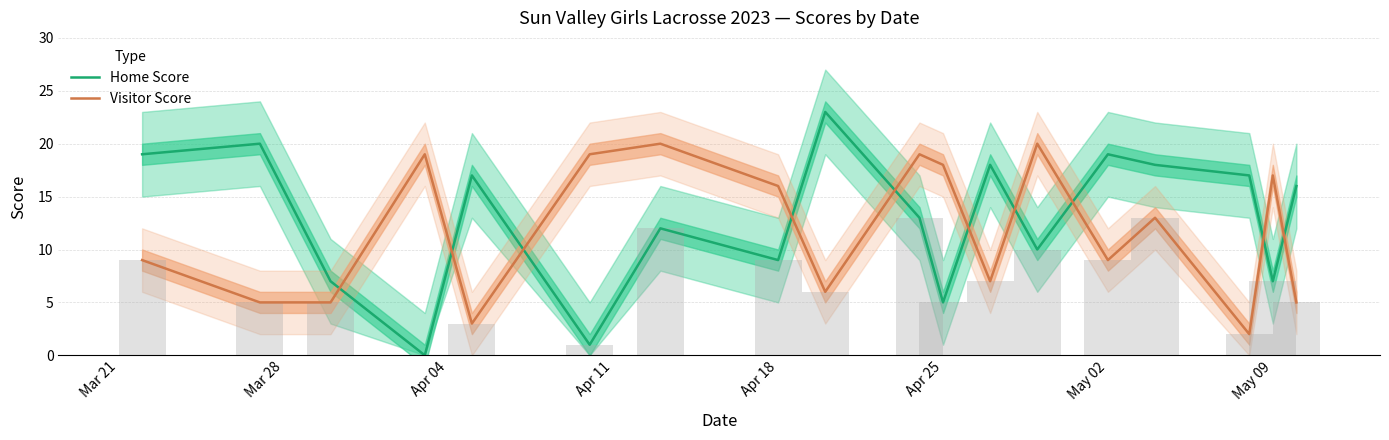

True or false: Visitor Score has a value of 17 at May 09.

True